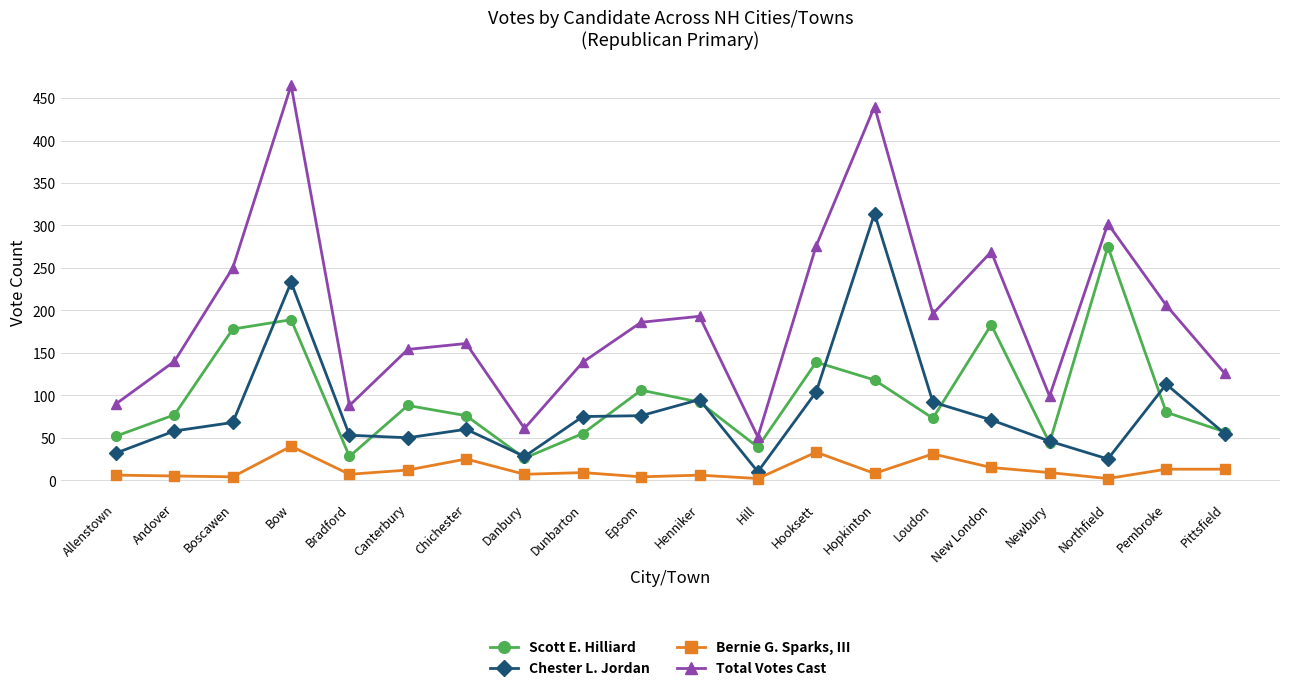

Where is the first local maximum for Scott E. Hilliard?

Bow